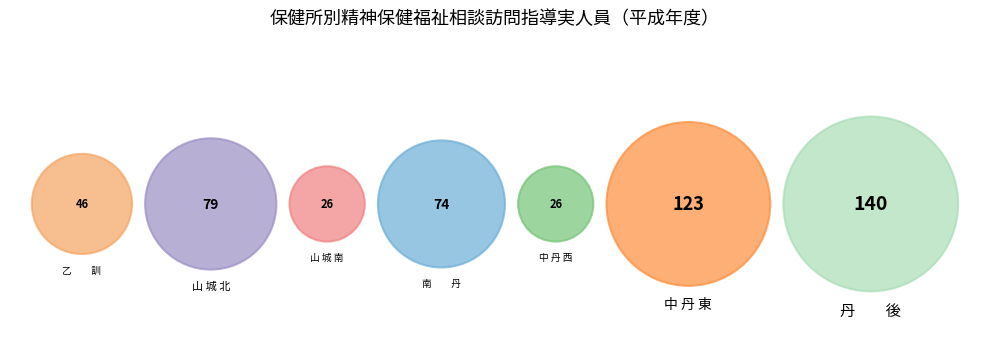

What percentage is the 中 丹 西 slice, to the nearest percent?

5%